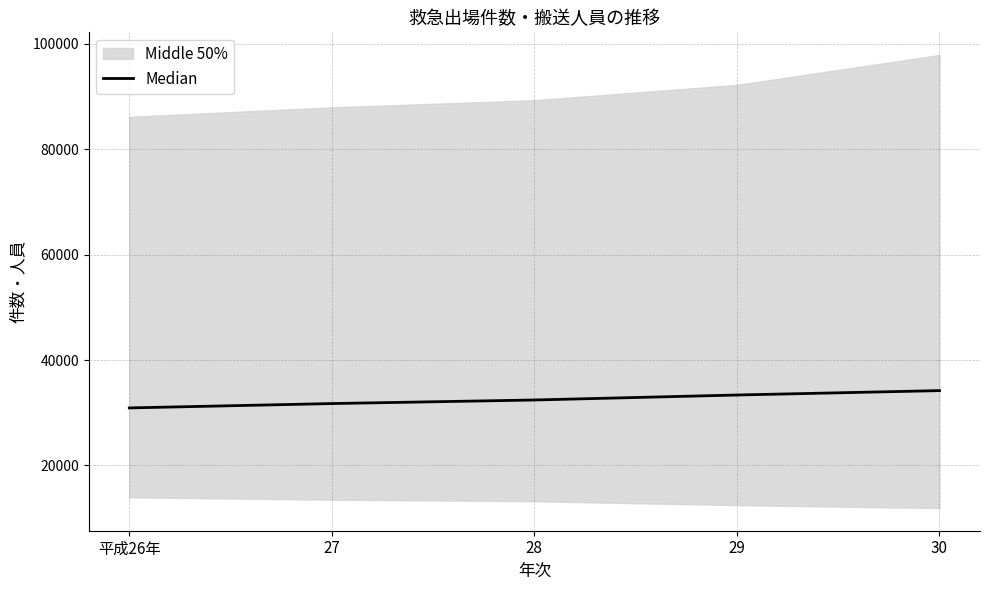

How many categories are shown in the chart?

5